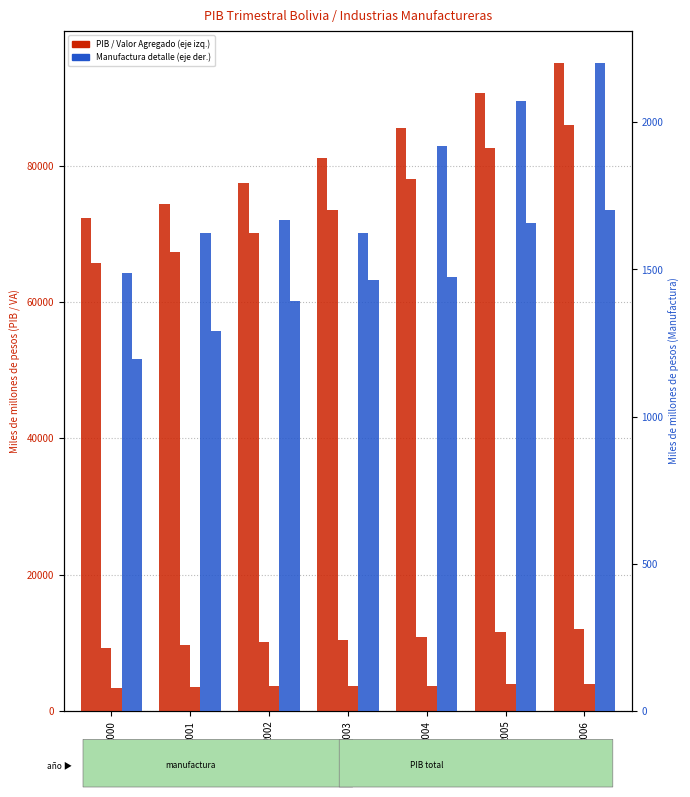

At which label does Subtotal Valor Agregado first exceed 73431?

2004